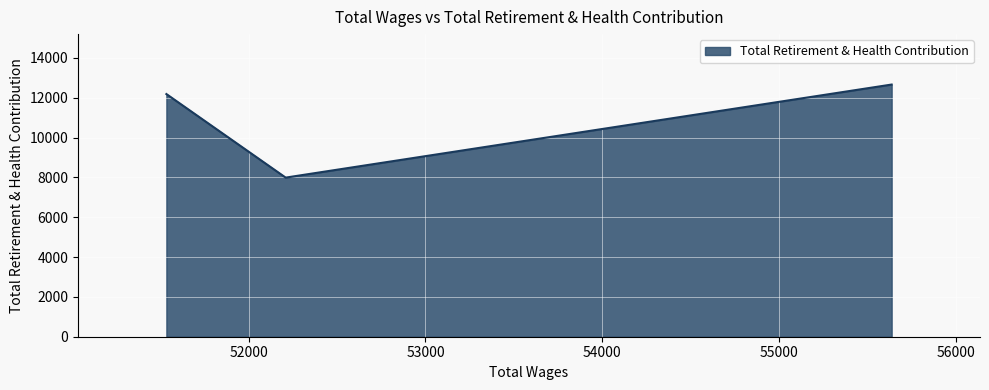

What is the sum of all values?

32831